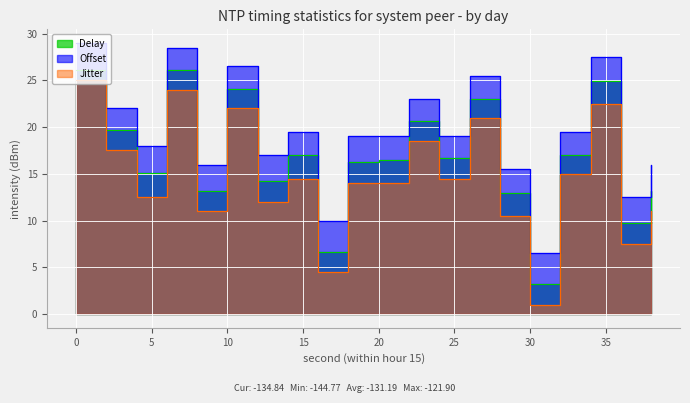

What is the sum of all Delay values?

336.1